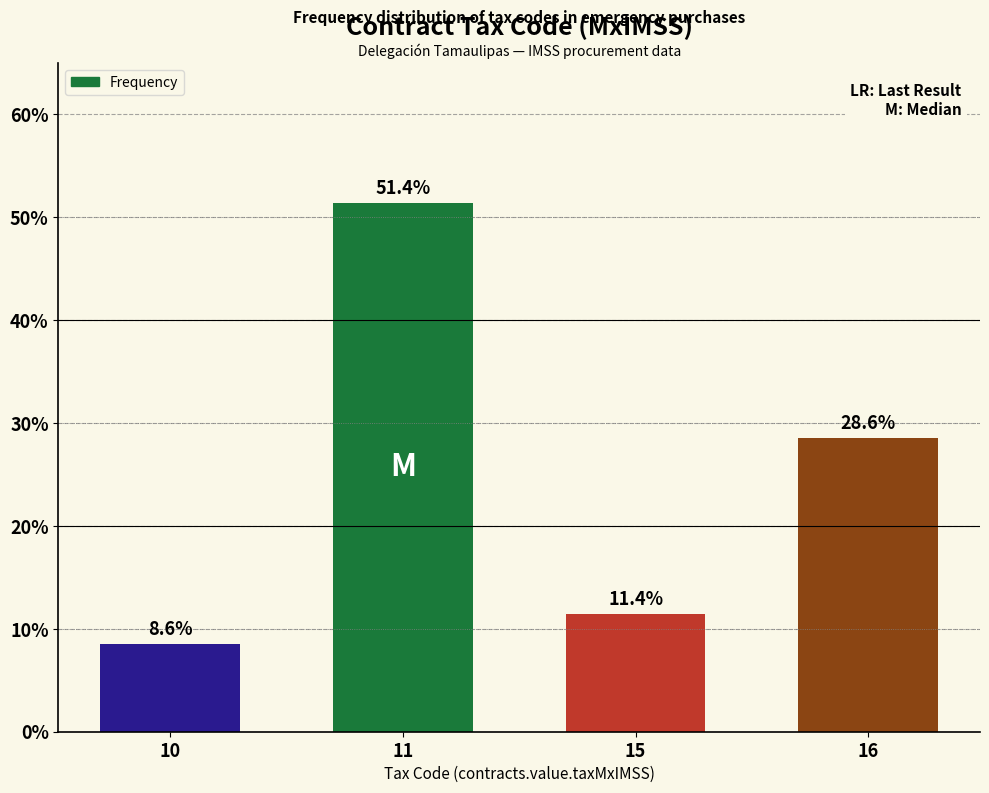

Reading left to right, what are all the values shown in this chart?

8.6	51.4	11.4	28.6